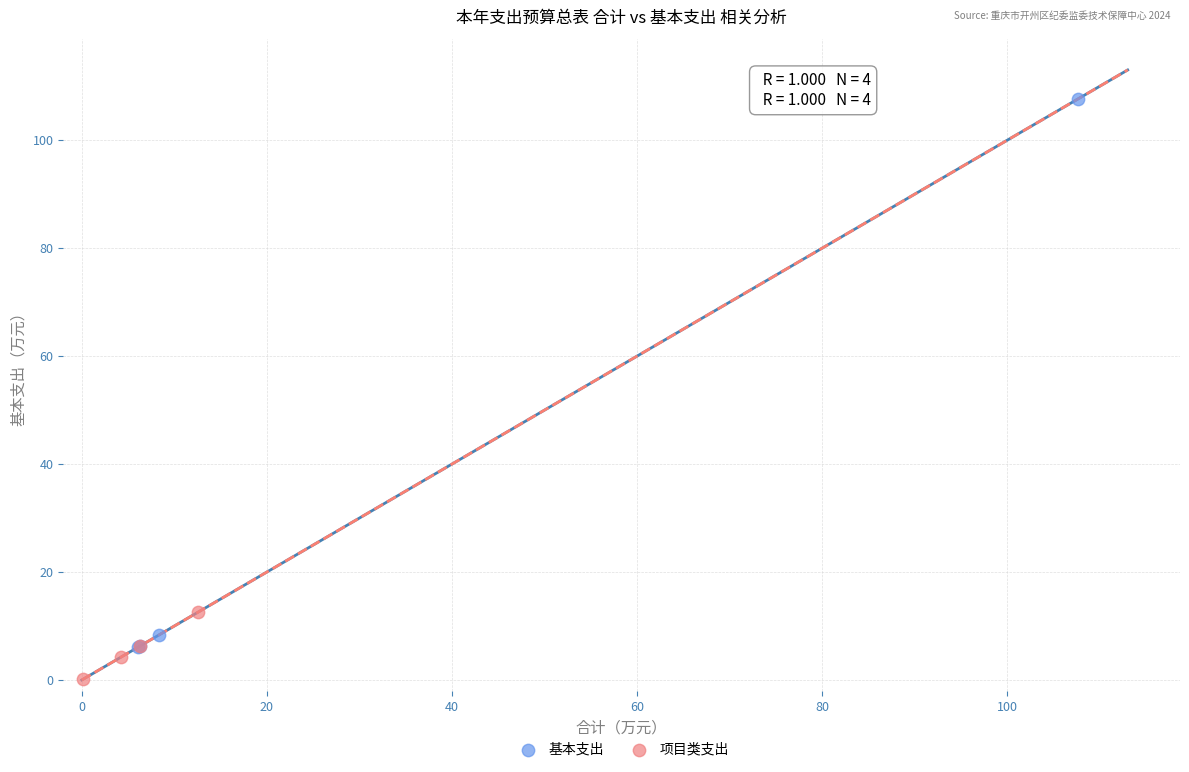

What are all the series names shown in the legend?

基本支出, 项目类支出